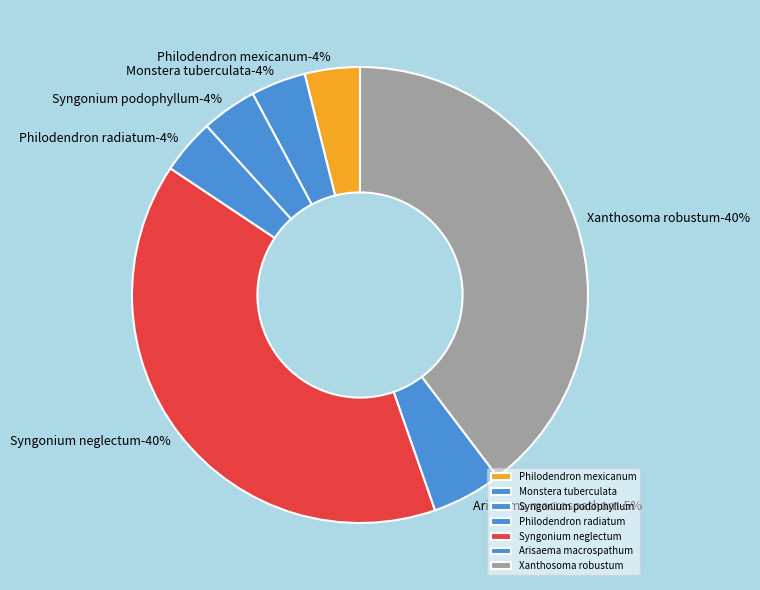

Is Arisaema macrospathum the majority of the pie?

No